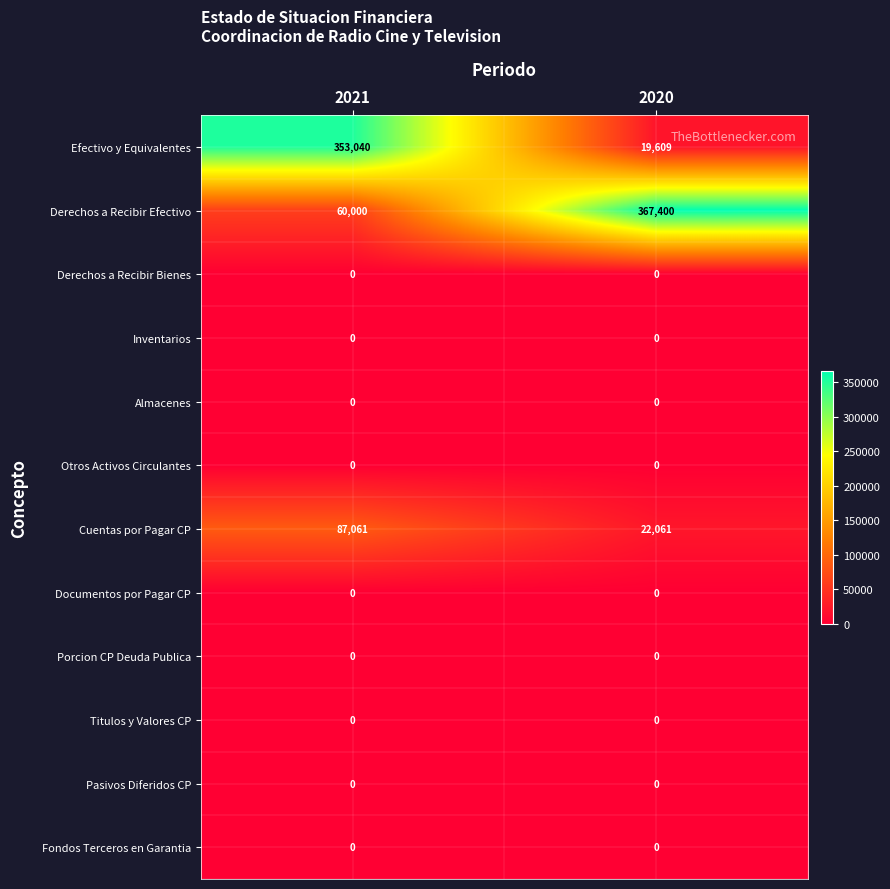

Is it true that Pasivos Diferidos CP equals 0 at 2020?

True